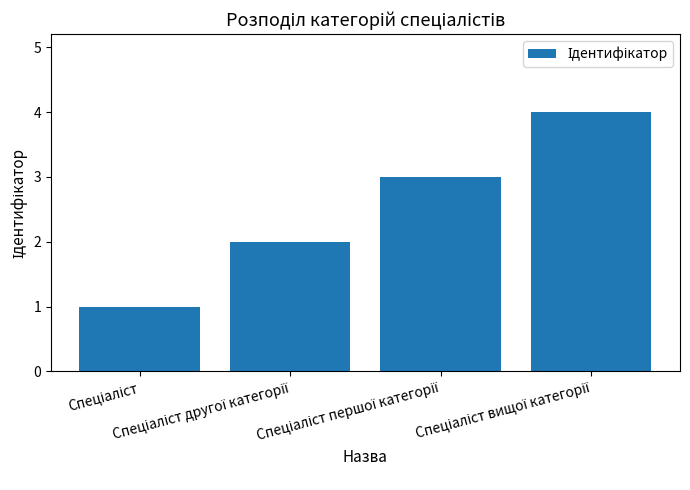

What is the sum of all values?

10